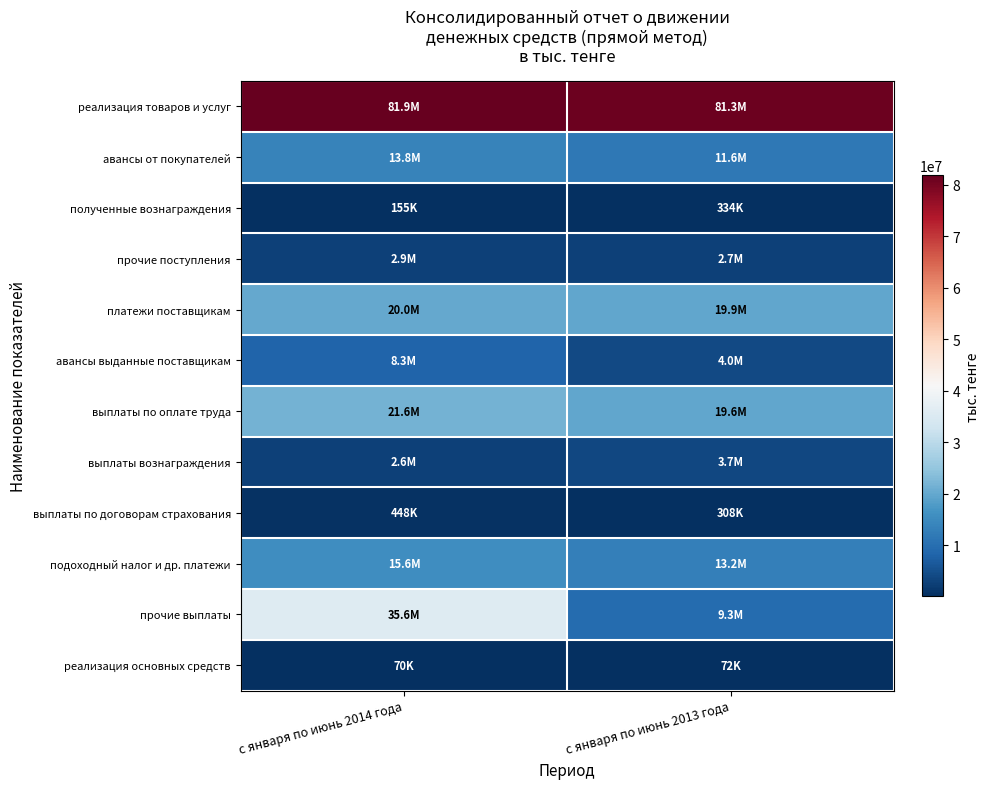

Which has a higher value, с января по июнь 2014 года or с января по июнь 2013 года?

с января по июнь 2014 года